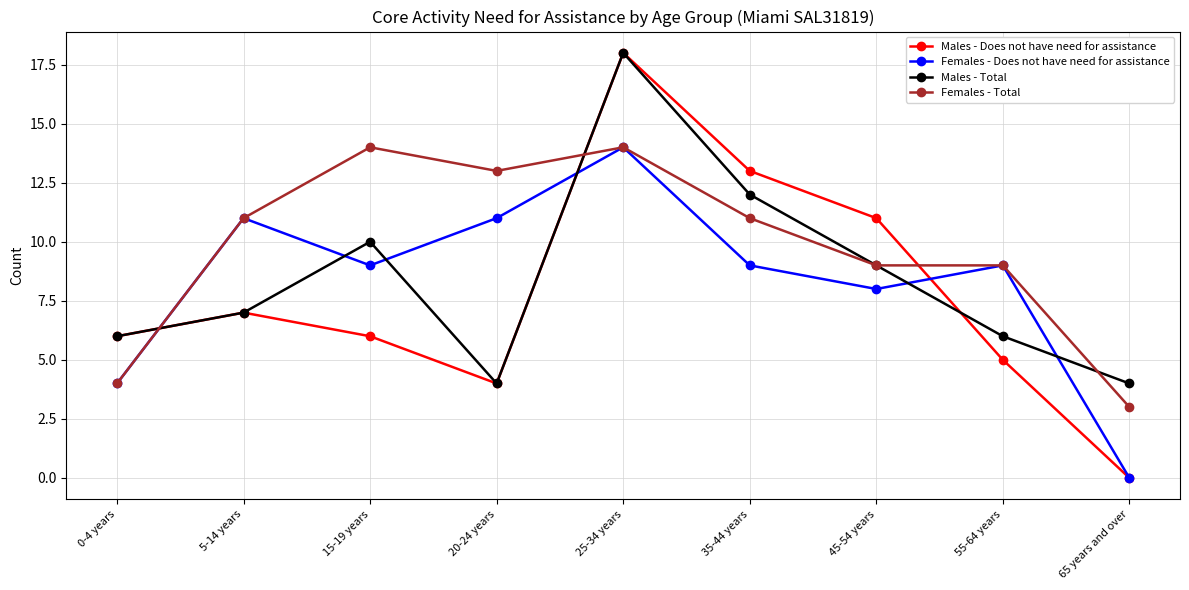

What is the difference between the second highest and second lowest values in the Males - Total series?

8